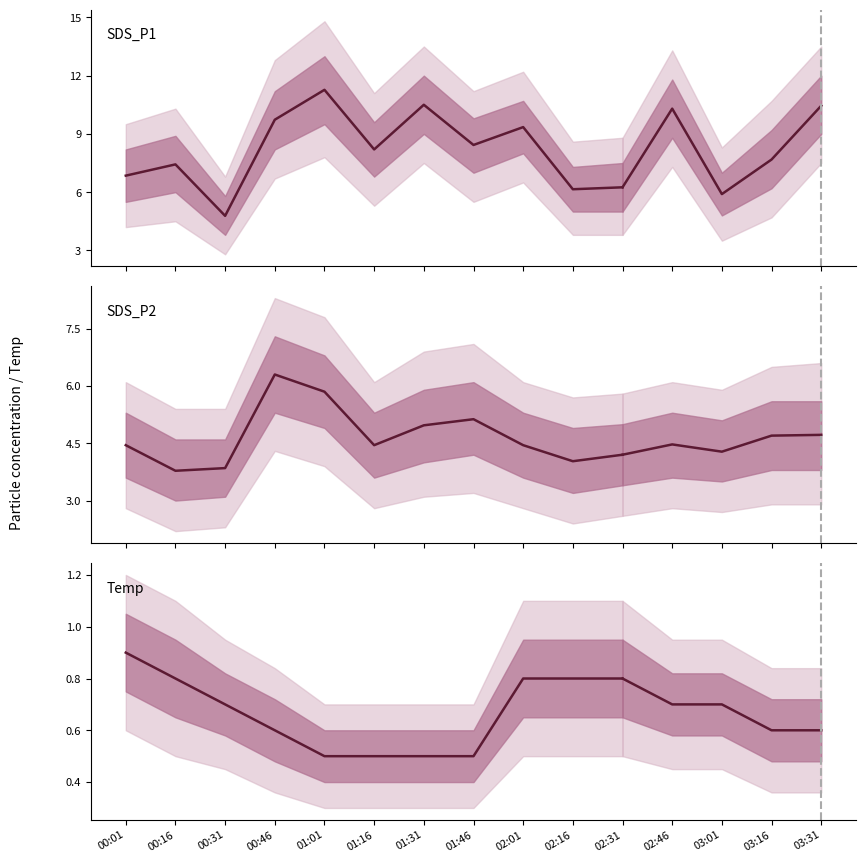

True or false: SDS_P1 and Temp cross at least once.

False